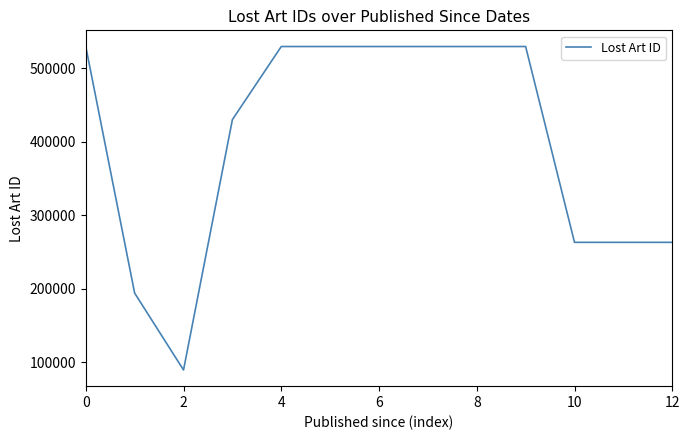

What is the maximum value shown in the chart?

529444